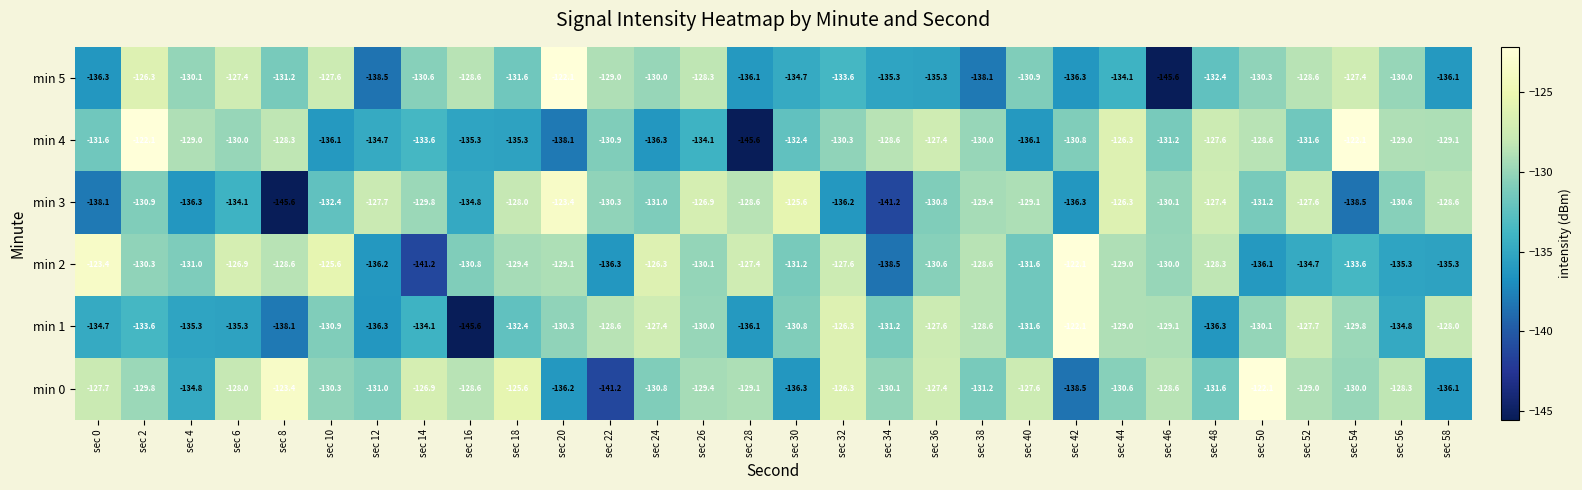

At sec 12, list the series in order from largest to smallest.

min 3, min 0, min 4, min 2, min 1, min 5